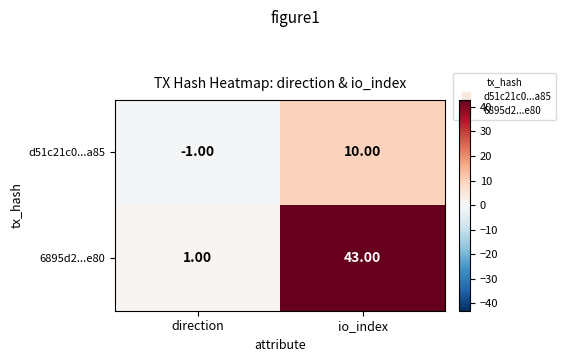

What is the difference between the d51c21c0...a85 values at io_index and direction?

11